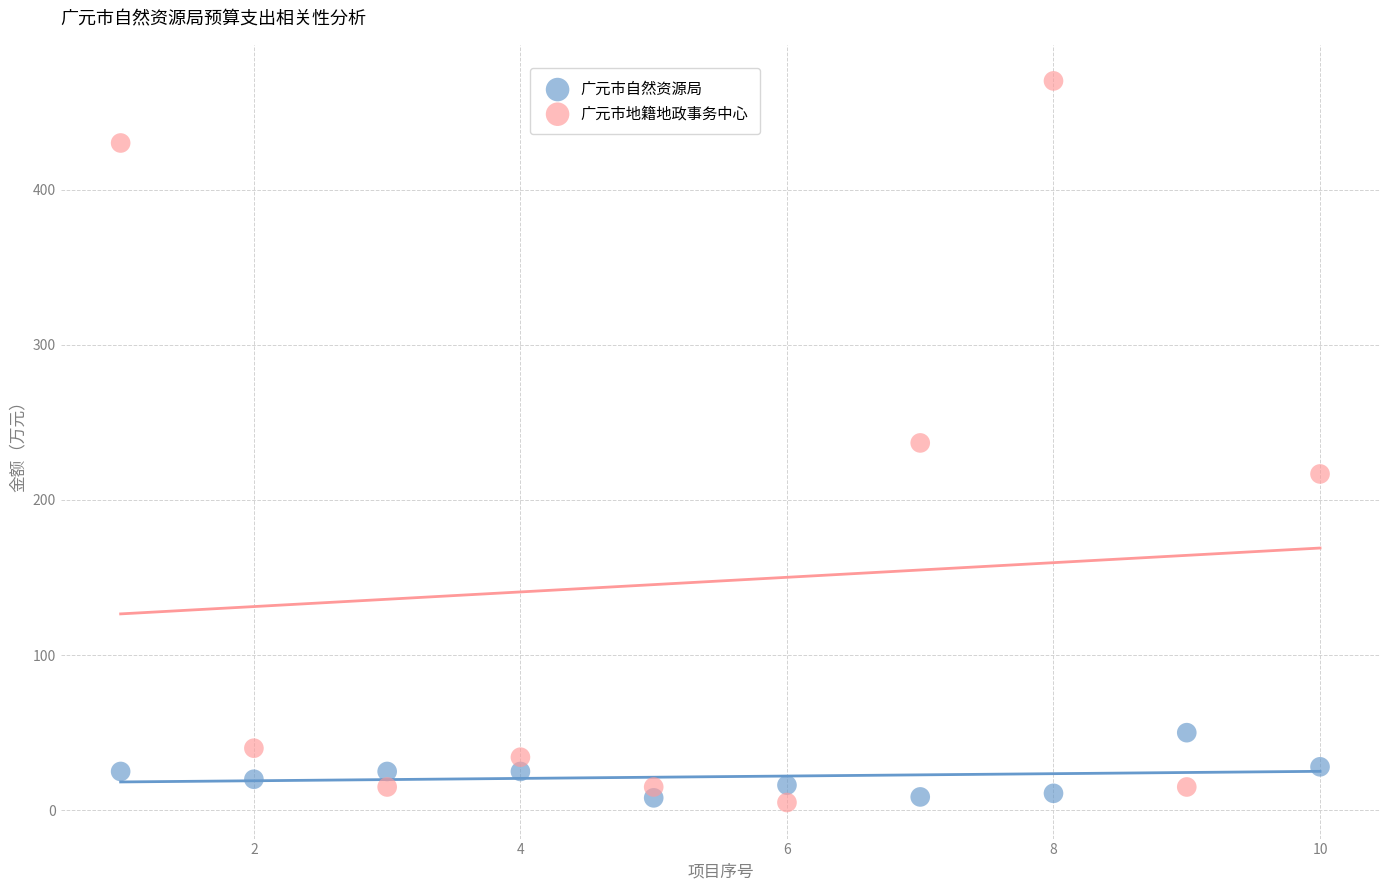

Across all data points, what is the range of X values (max minus min)?

9.0